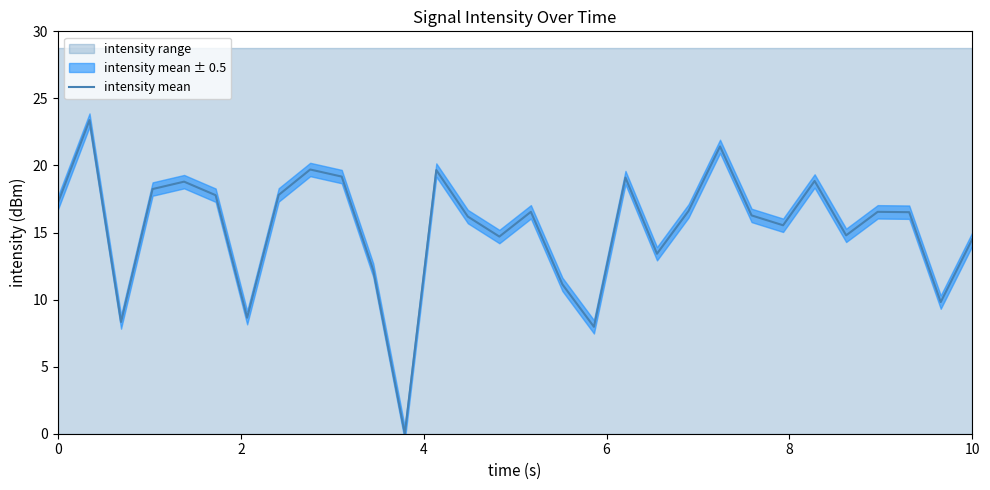

What is the maximum value shown in the chart?

23.4